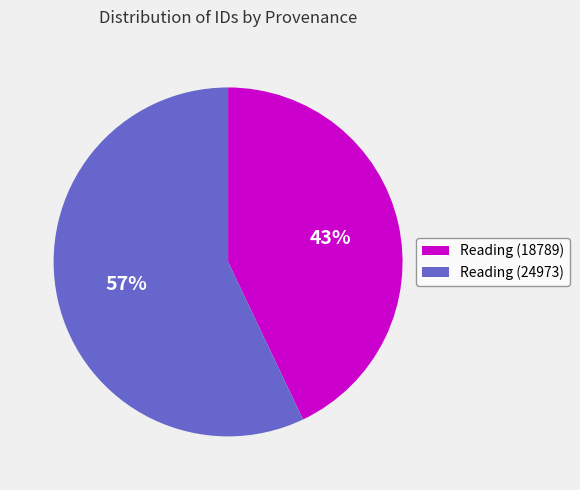

Rank the categories by value from highest to lowest.

Reading (24973), Reading (18789)